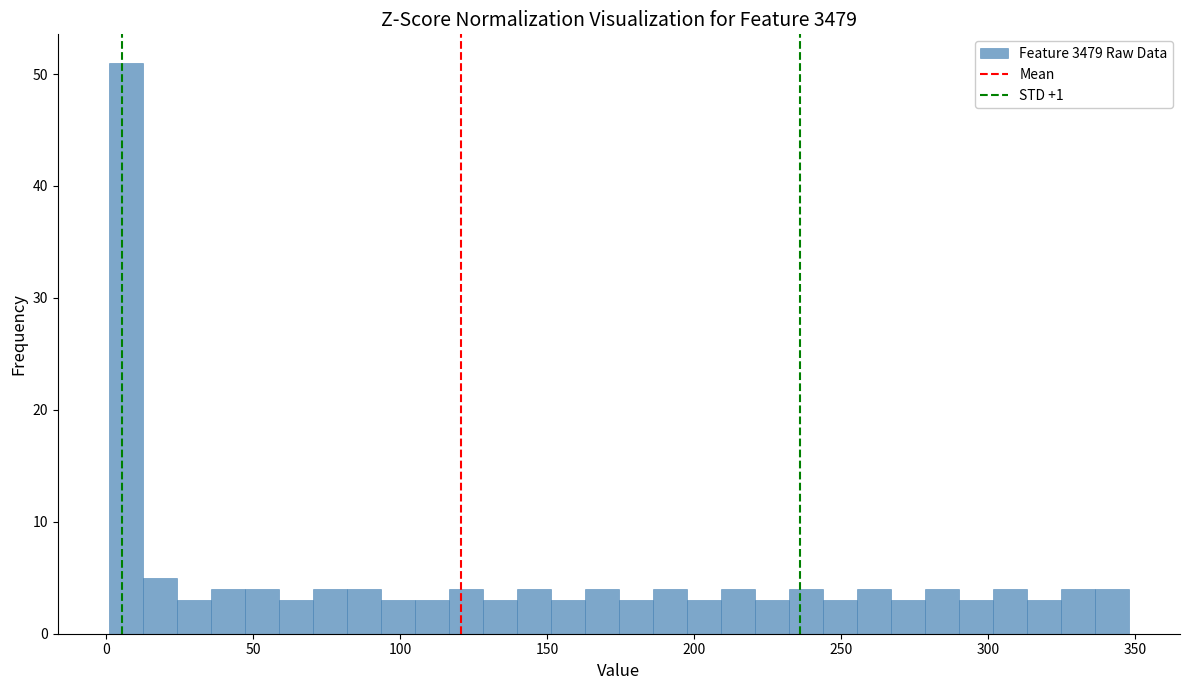

Read against the x-axis, roughly where is the centre of the tallest bar?

5